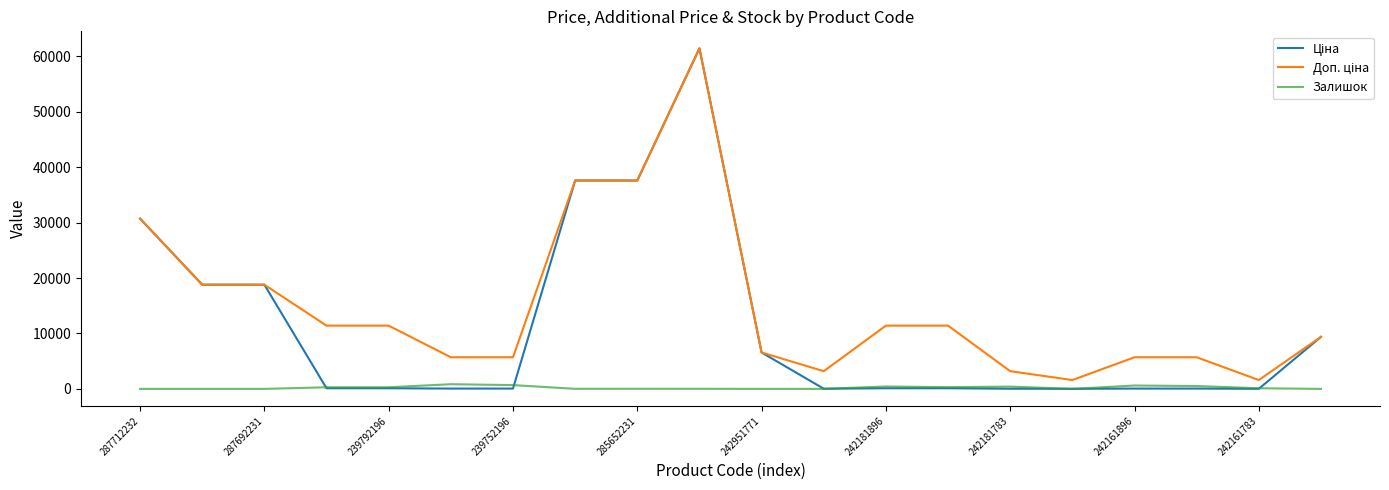

What is the maximum value shown in the chart?

61434.3